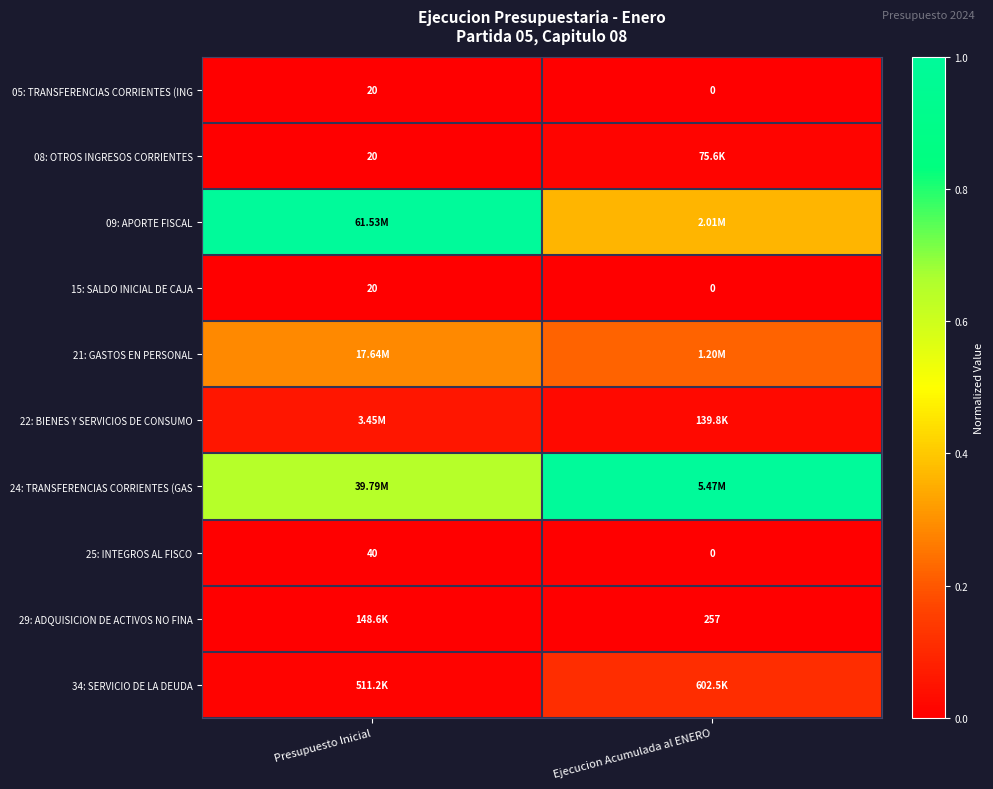

Which category has the highest value in the 15: SALDO INICIAL DE CAJA series?

Presupuesto Inicial